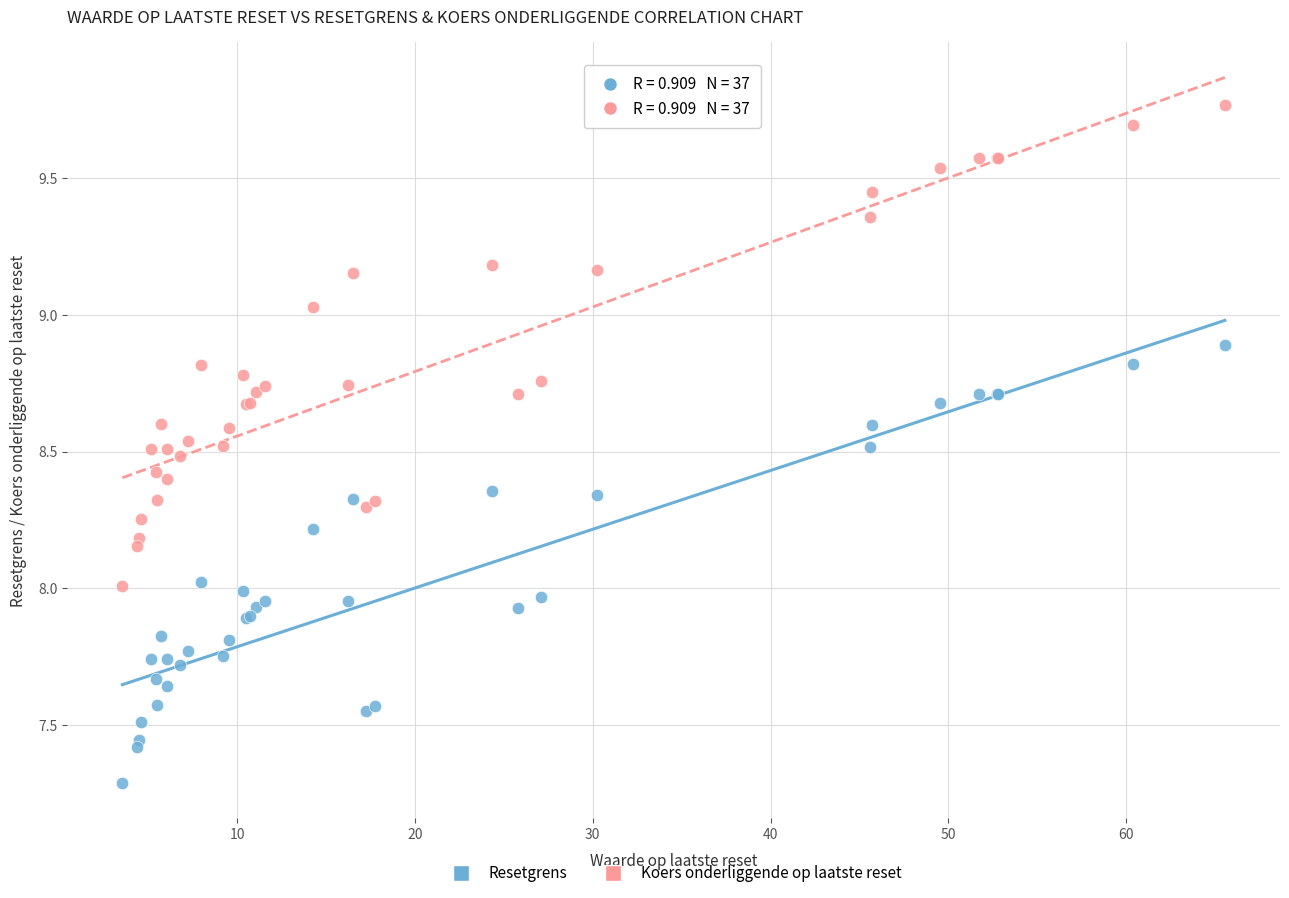

What is the X range (max minus min) for the scatter plot?

62.0